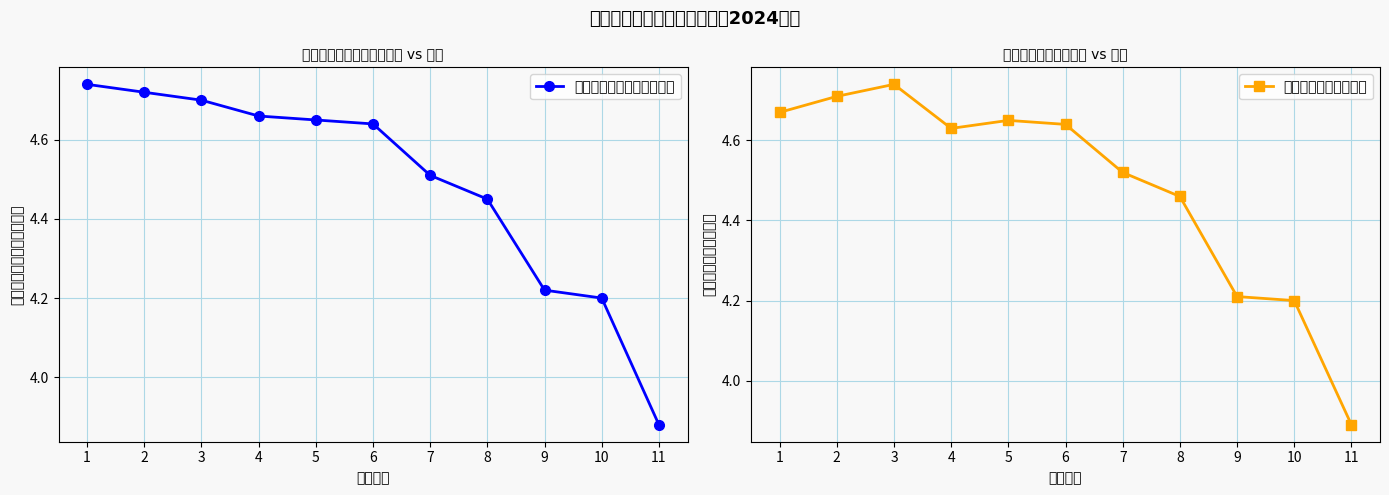

What is the maximum value shown in the chart?

4.7